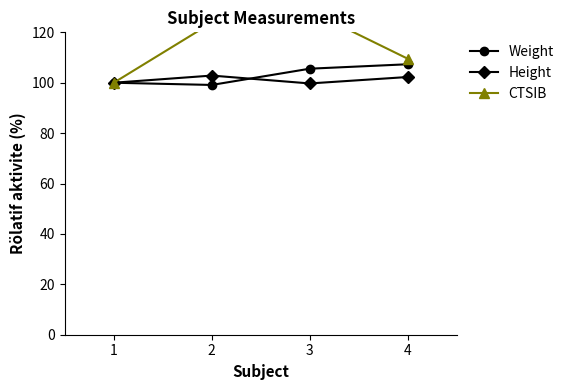

How many data points in Weight are above 105?

2